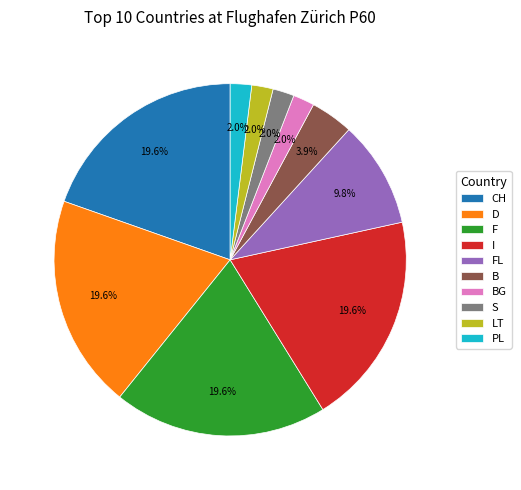

What is the ratio of the value at CH to the value at F?

1.0